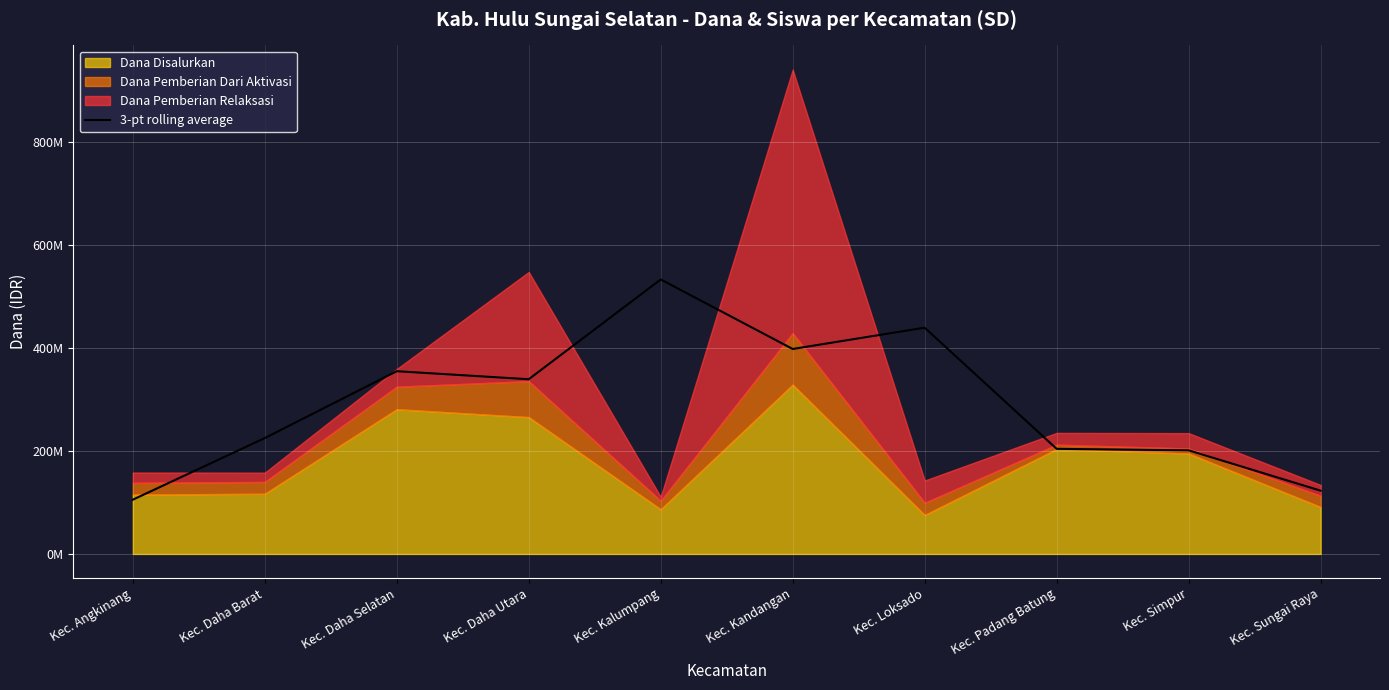

How many data points are less than 339000000?

5